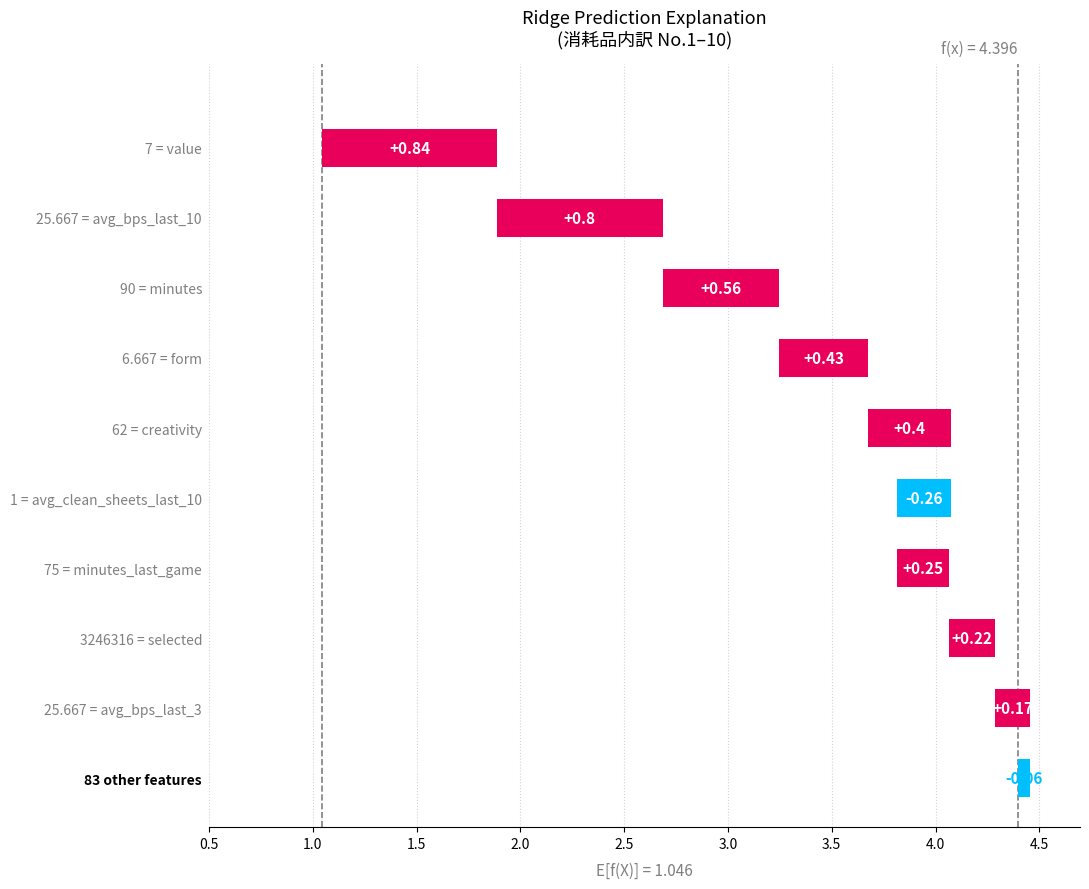

What is the change in value from 6 to 10?

+0.2